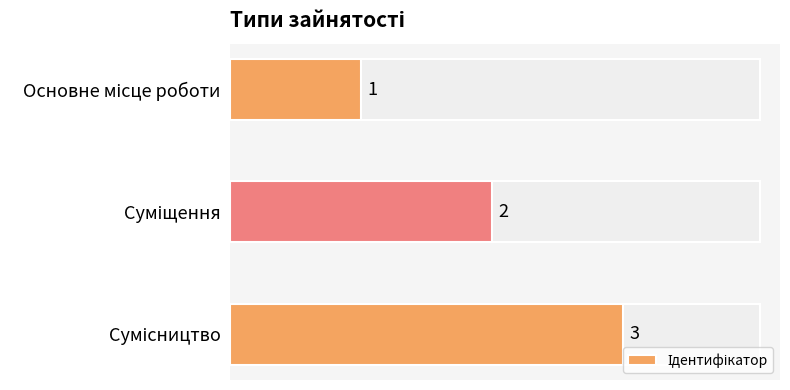

Are the bars horizontal?

Yes